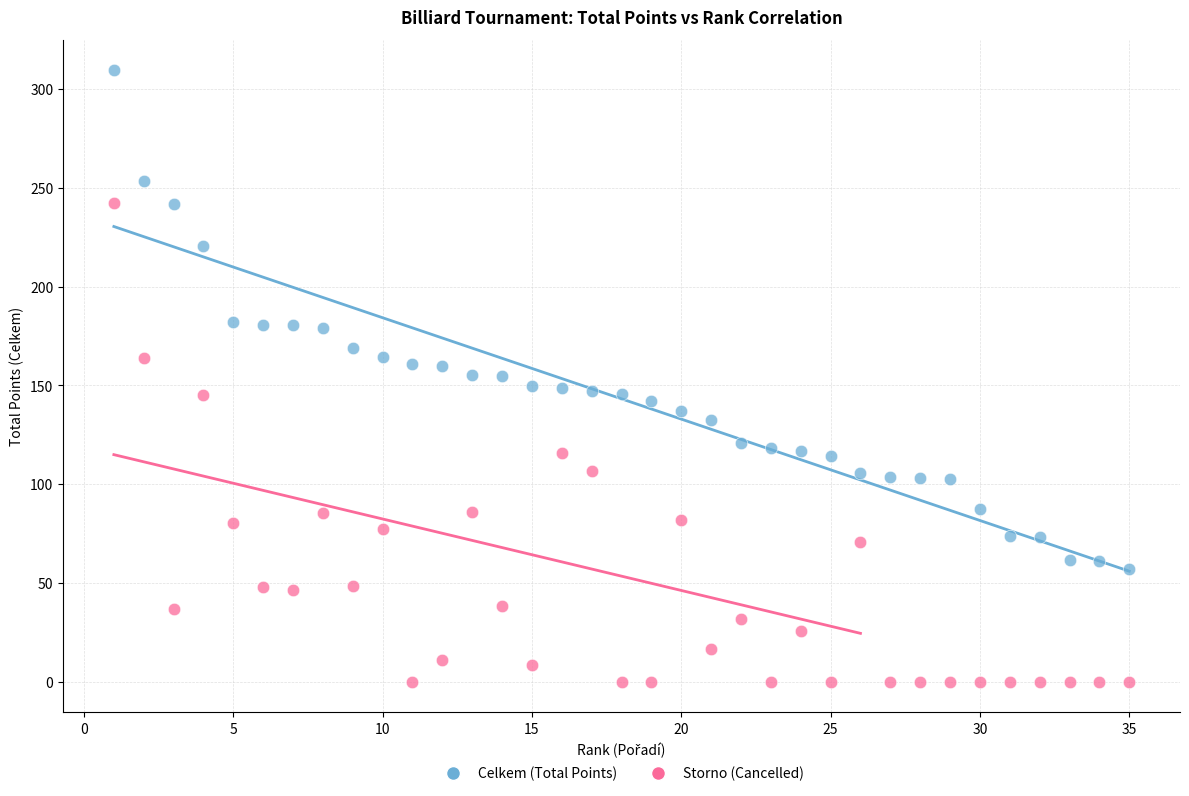

Across all data points, what is the range of Y values (max minus min)?

309.4